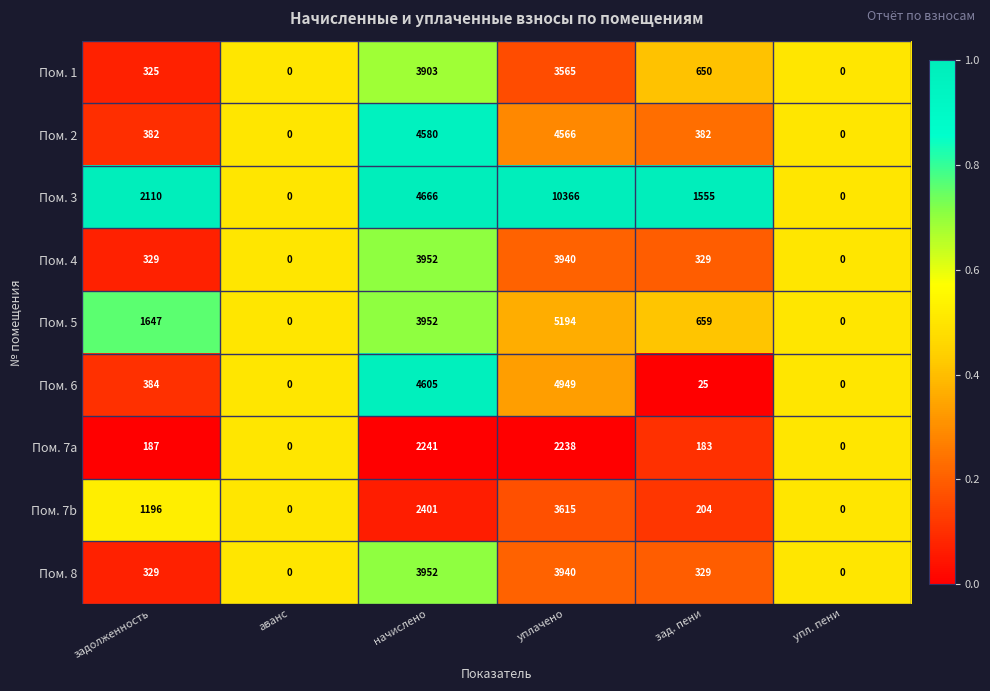

What is the total value across all series at начислено?

34252